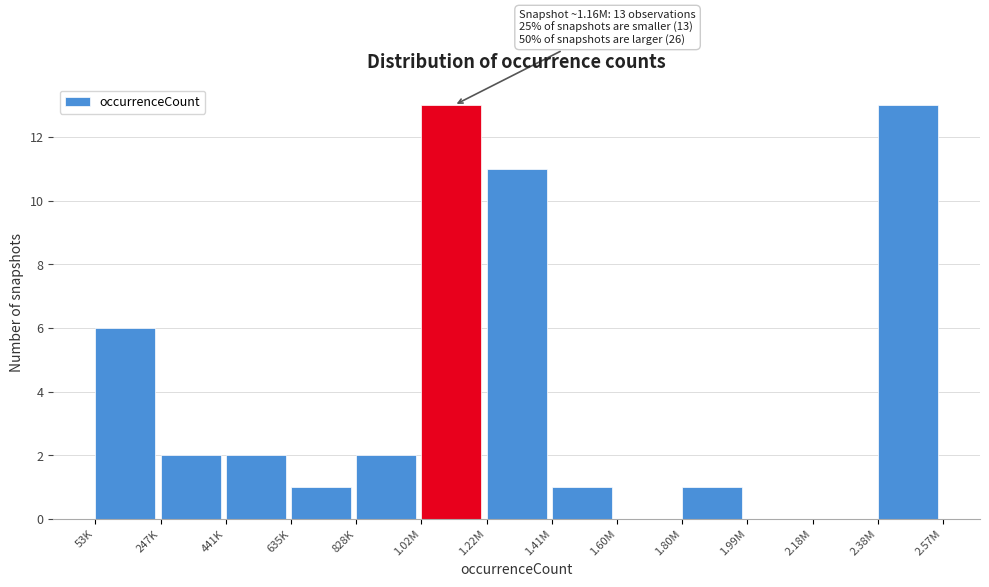

Reading left to right, extract all data points from this chart.

53K=6	247K=2	441K=2	635K=1	828K=2	1.02M=13	1.22M=11	1.41M=1	1.60M=0	1.80M=1	1.99M=0	2.18M=0	2.38M=13